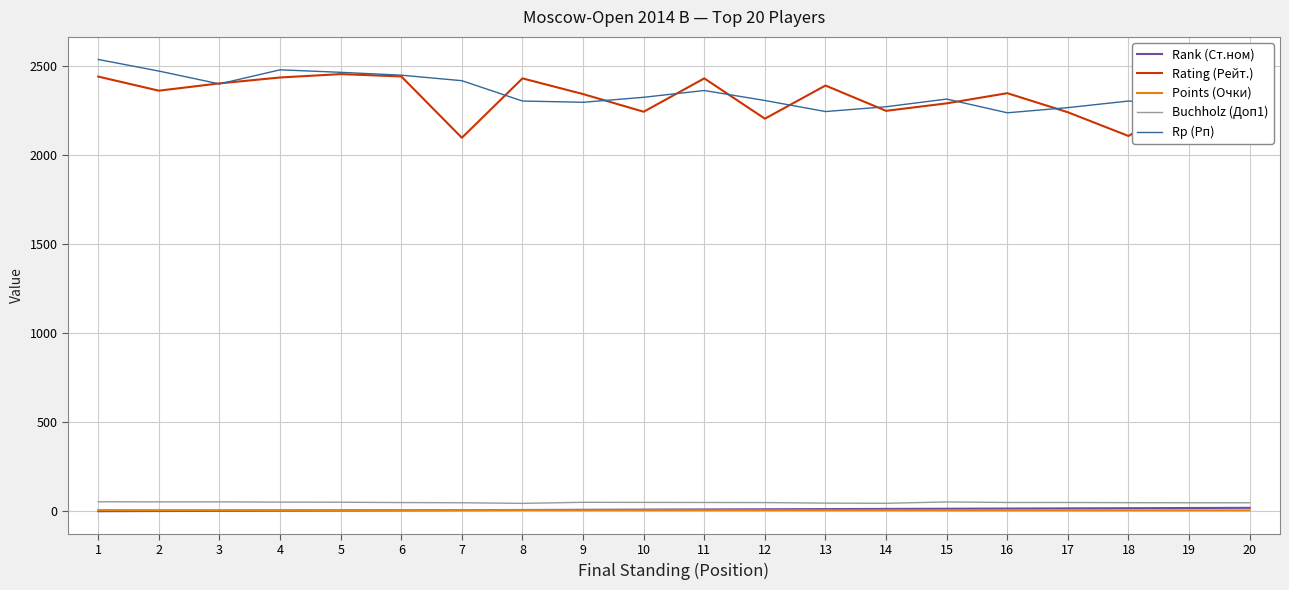

True or false: Buchholz (Доп1) and Rating (Рейт.) intersect in this chart.

False